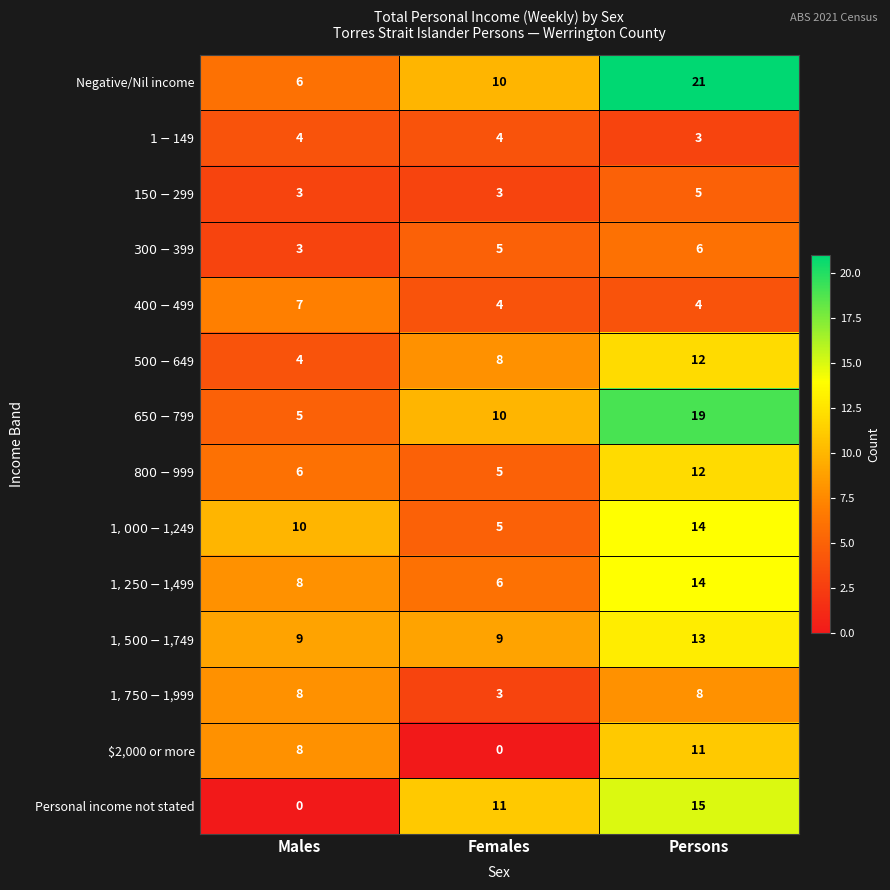

The value of $2,000 or more at Females is 0. True or false?

True